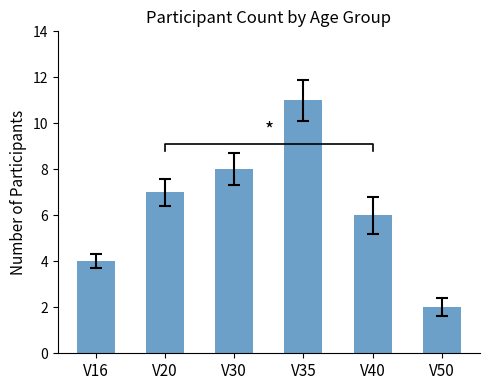

The chart shows a value of 3 at V40. True or false?

False